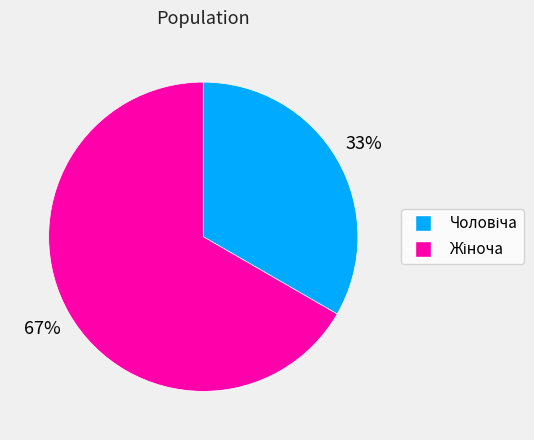

Is there a majority slice in this chart?

Yes